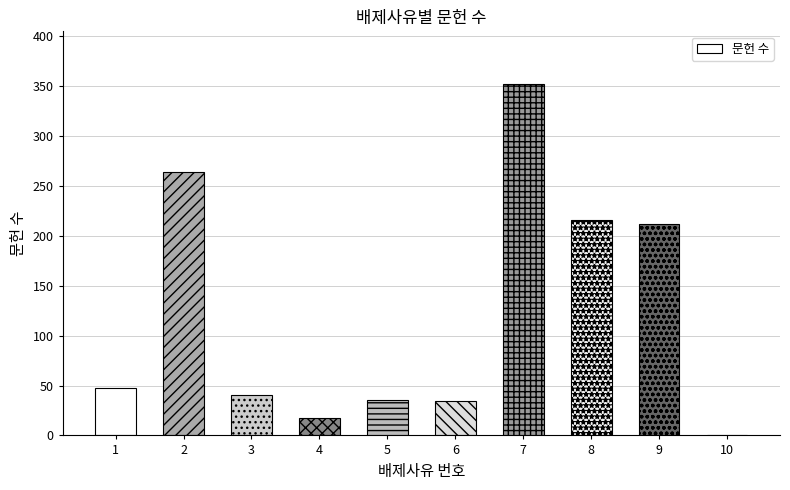

At which label is the value closest to 176?

9